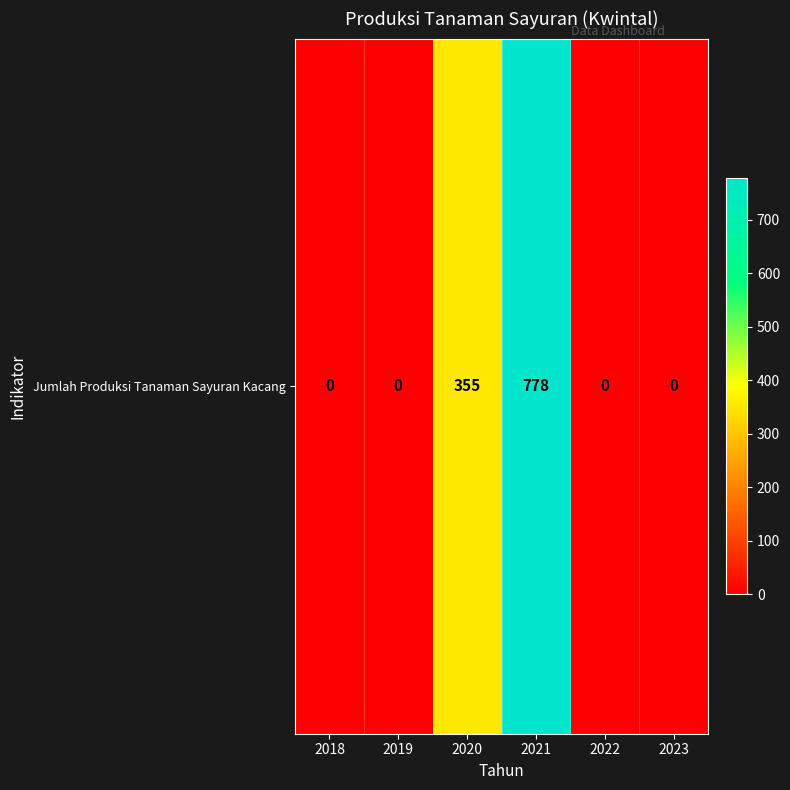

Reading left to right, list all the values displayed in this chart.

0	0	355	778	0	0